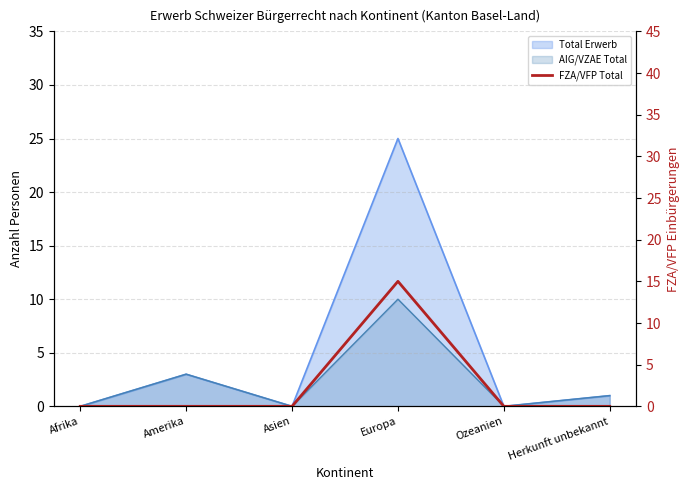

What is the label of the 2nd point from the left?

Amerika